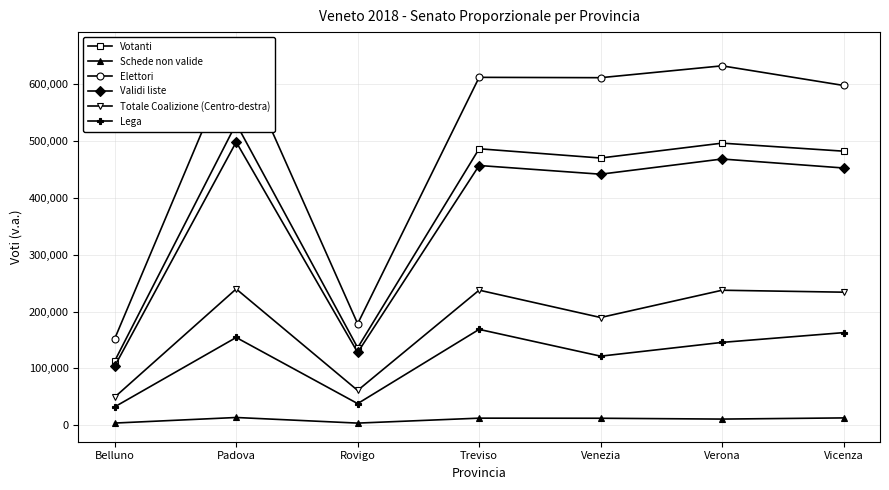

List the series in order of their peak value, highest first.

Elettori, Votanti, Validi liste, Totale Coalizione (Centro-destra), Lega, Schede non valide